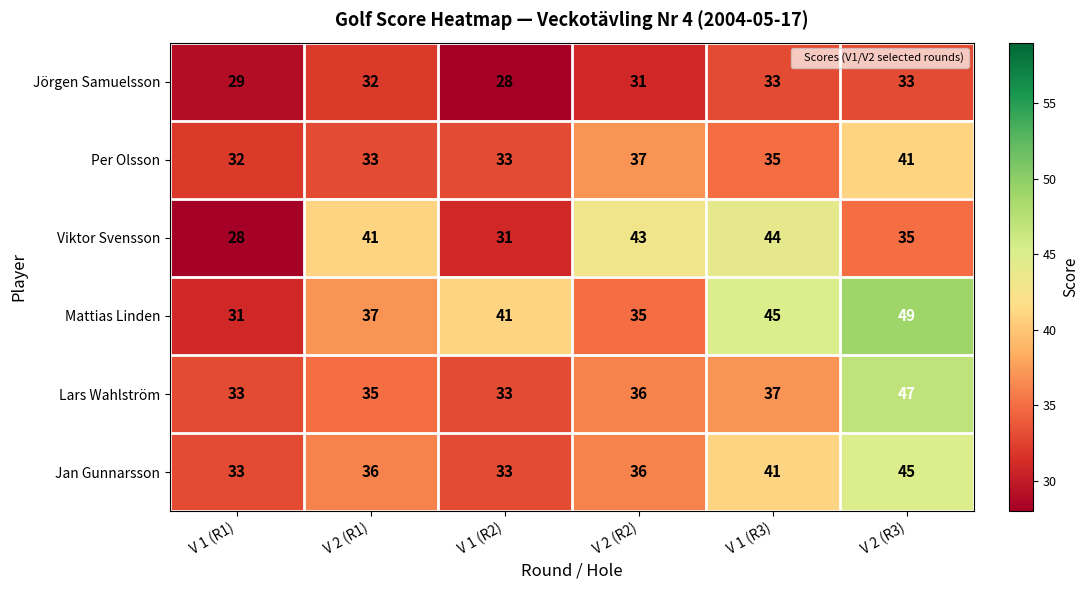

What is the average value of the Lars Wahlström series?

37